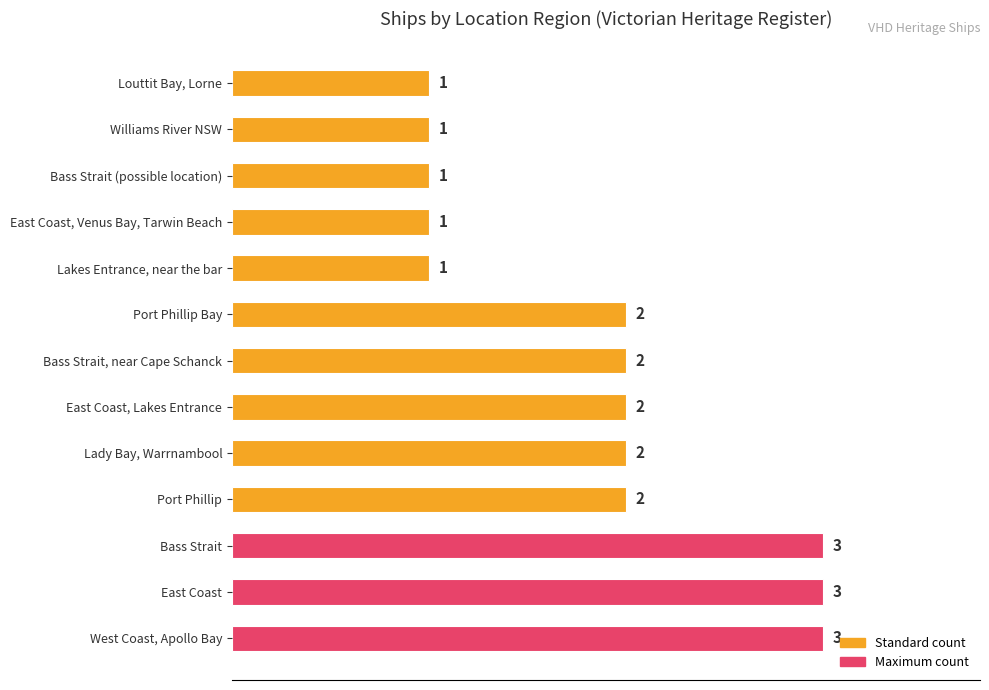

How many bars are there in total?

13